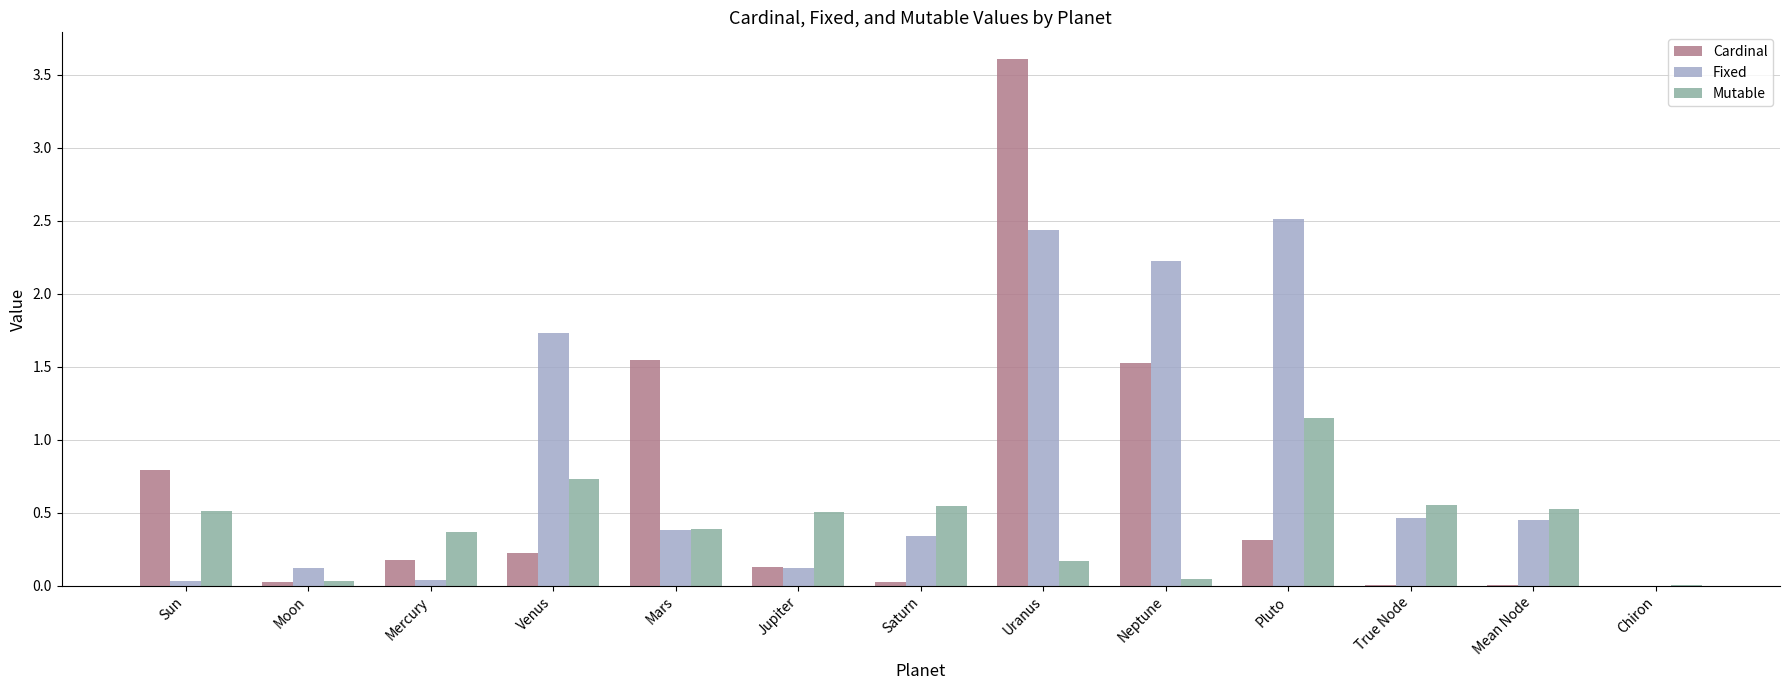

What is the sum of all Fixed values?

10.9